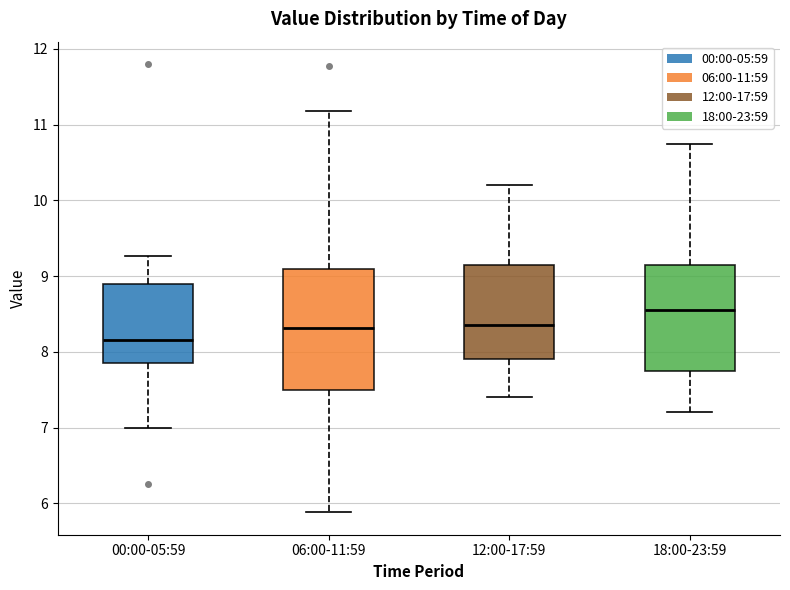

Comparing the boxes themselves (not the whiskers), which one is the tallest?

06:00-11:59